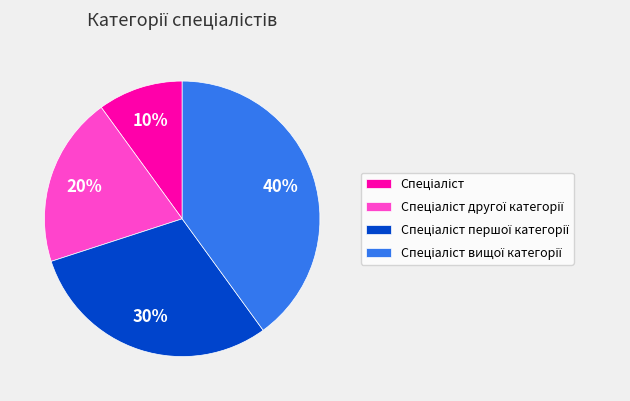

To the nearest percent, what is the average slice percentage?

25%